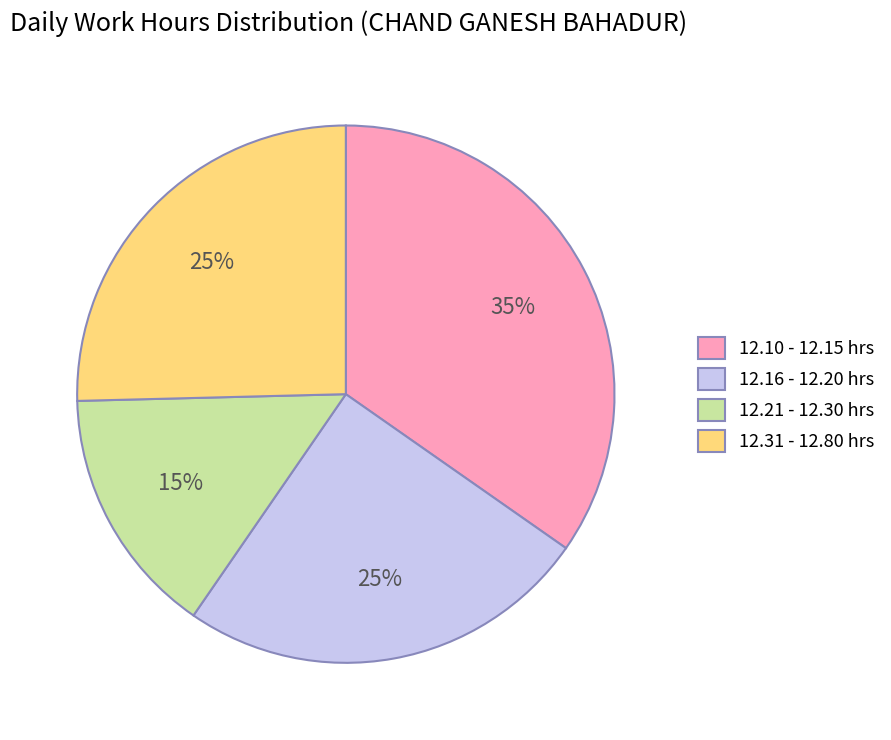

Do 12.10 - 12.15 hrs and 12.31 - 12.80 hrs together represent more than half of the pie?

Yes